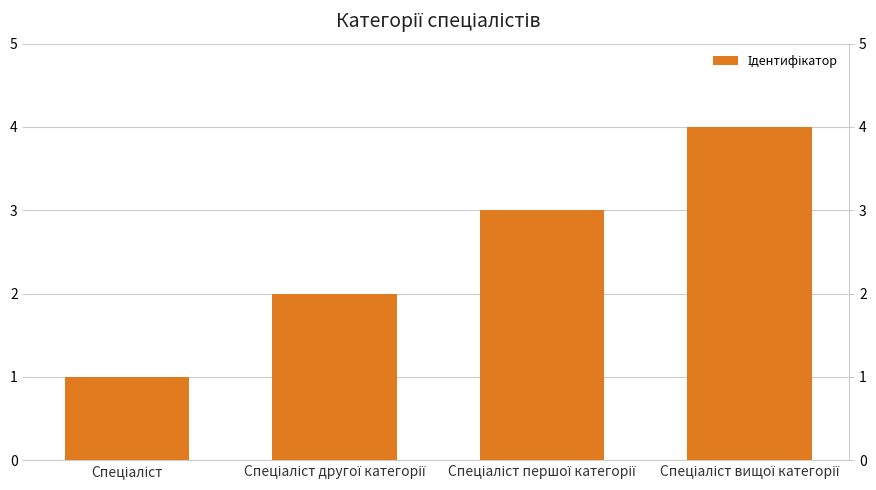

Rank the categories by value from highest to lowest.

Спеціаліст вищої категорії, Спеціаліст першої категорії, Спеціаліст другої категорії, Спеціаліст